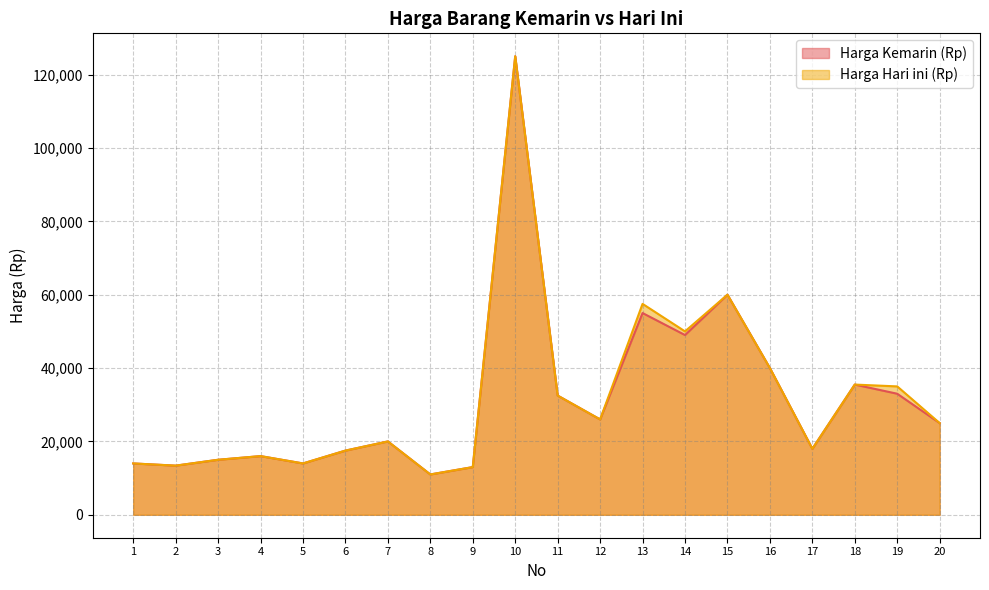

How many distinct data groups are displayed?

2